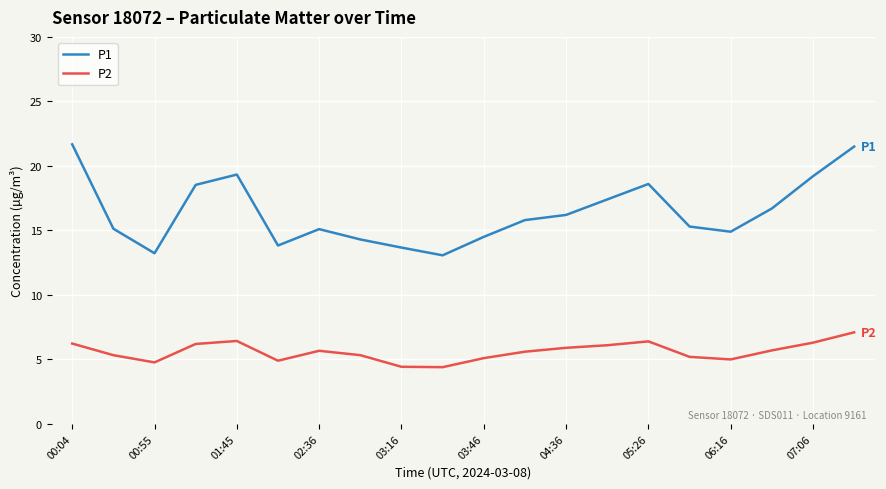

How many lines are shown in the chart?

2